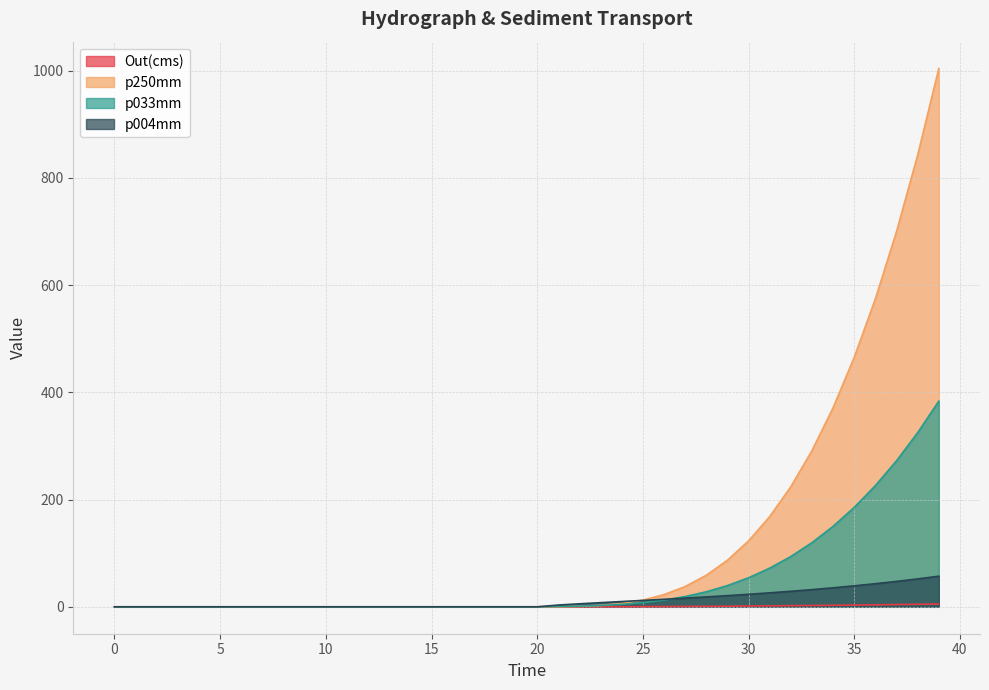

Reading left to right, extract all data points from this chart.

Out(cms): 0.0	0.0	0.0	0.0	0.0	0.0	0.0	0.0	0.0	0.0	0.0	0.0	0.0	0.0	0.0	0.0	0.0	0.0	0.0	0.0	0.0	0.0	0.1	0.1	0.2	0.4	0.5	0.7	0.9	1.2	1.5	1.8	2.1	2.5	2.9	3.3	3.7	4.2	4.7	5.2
p250mm: 0.0	0.0	0.0	0.0	0.0	0.0	0.0	0.0	0.0	0.0	0.0	0.0	0.0	0.0	0.0	0.0	0.0	0.0	0.0	0.0	0.0	0.1	0.8	2.5	6.1	12.5	22.8	37.9	58.9	86.9	123.0	168.4	224.1	291.5	371.5	465.5	574.5	699.9	842.7	1004.0
p033mm: 0.0	0.0	0.0	0.0	0.0	0.0	0.0	0.0	0.0	0.0	0.0	0.0	0.0	0.0	0.0	0.0	0.0	0.0	0.0	0.0	0.0	0.7	1.2	2.4	4.5	7.7	12.5	19.1	28.1	39.6	54.2	72.1	93.9	119.7	150.1	185.5	226.1	272.4	324.8	383.6
p004mm: 0.0	0.0	0.0	0.0	0.0	0.0	0.0	0.0	0.0	0.0	0.0	0.0	0.0	0.0	0.0	0.0	0.0	0.0	0.0	0.0	0.0	3.3	5.6	7.8	9.8	11.9	14.0	16.2	18.5	20.8	23.4	26.1	29.0	32.1	35.5	39.1	43.1	47.4	52.1	57.1